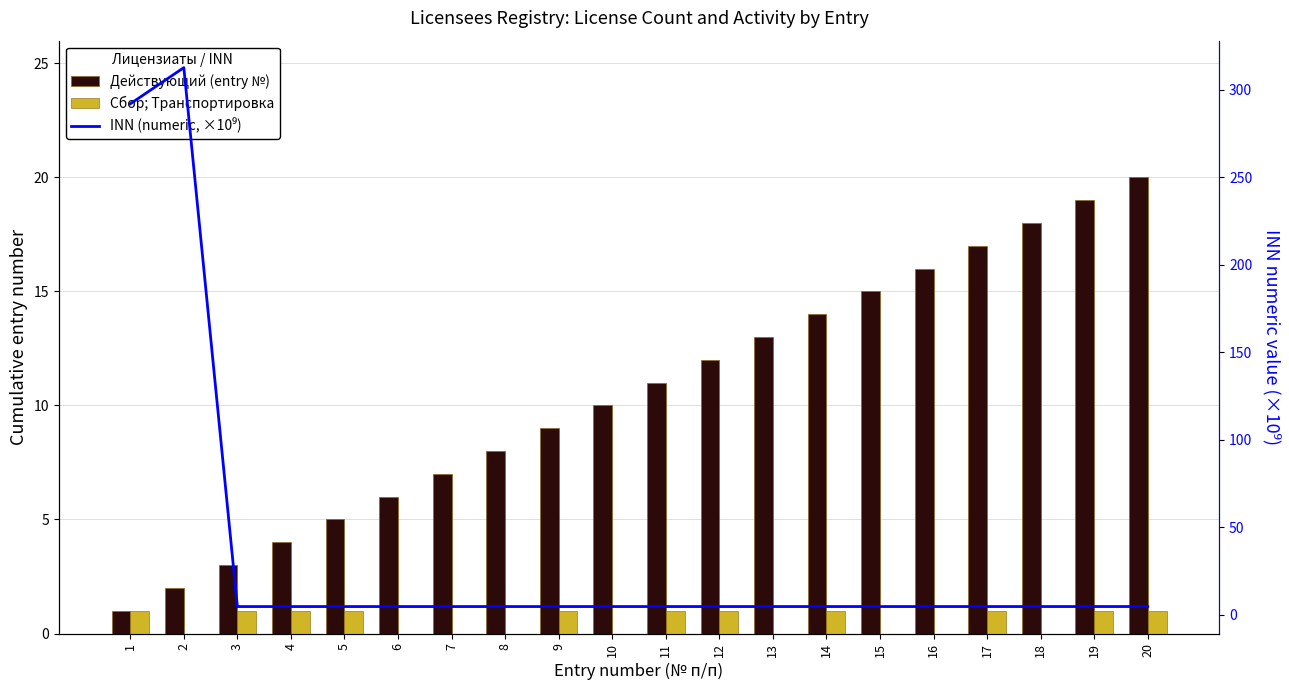

Are the bars horizontal?

No